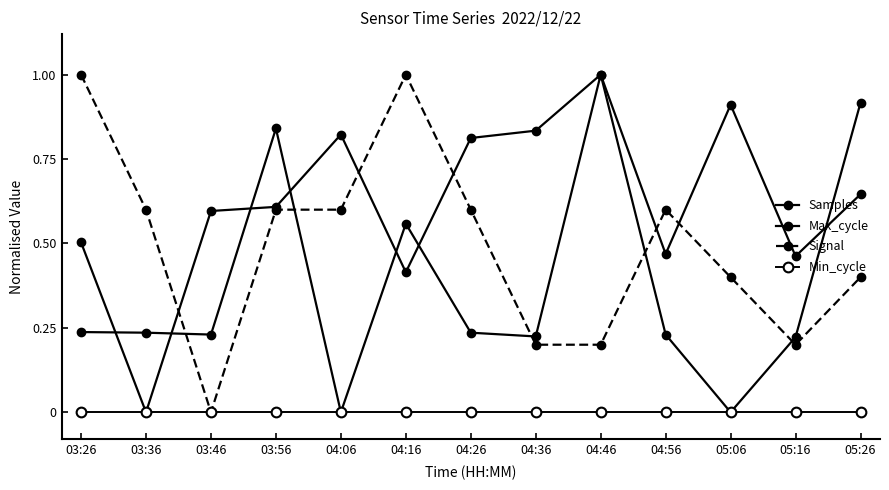

At which category does Samples reach its first local peak?

04:06